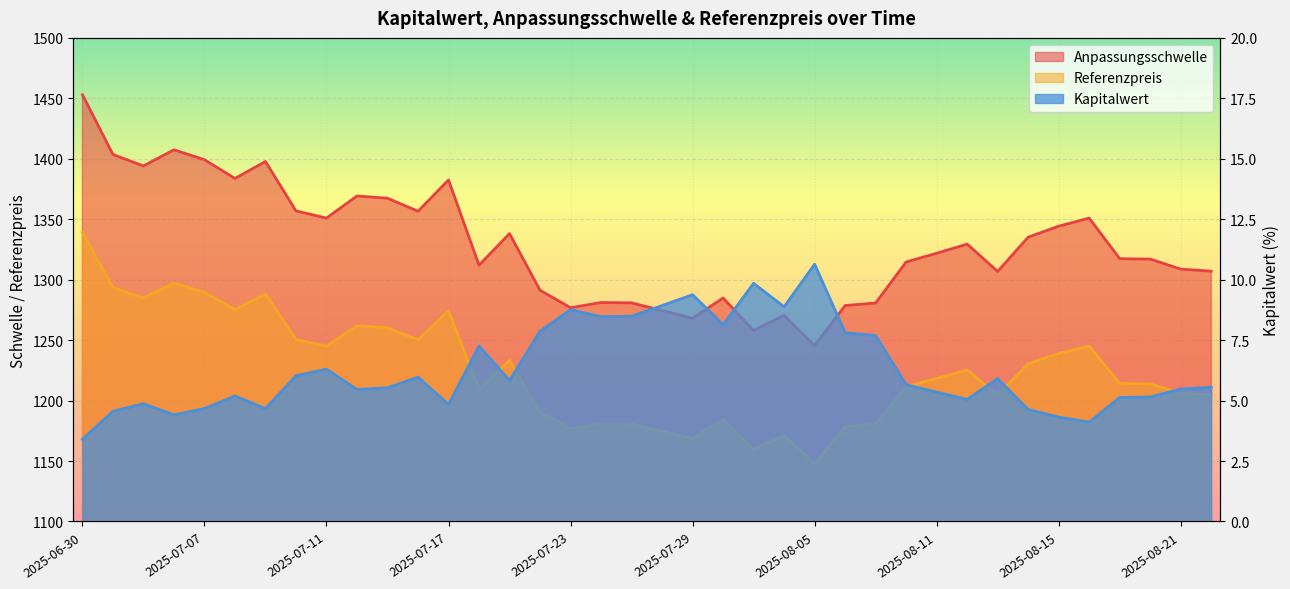

At which category does the chart reach its peak across all series?

2025-06-30